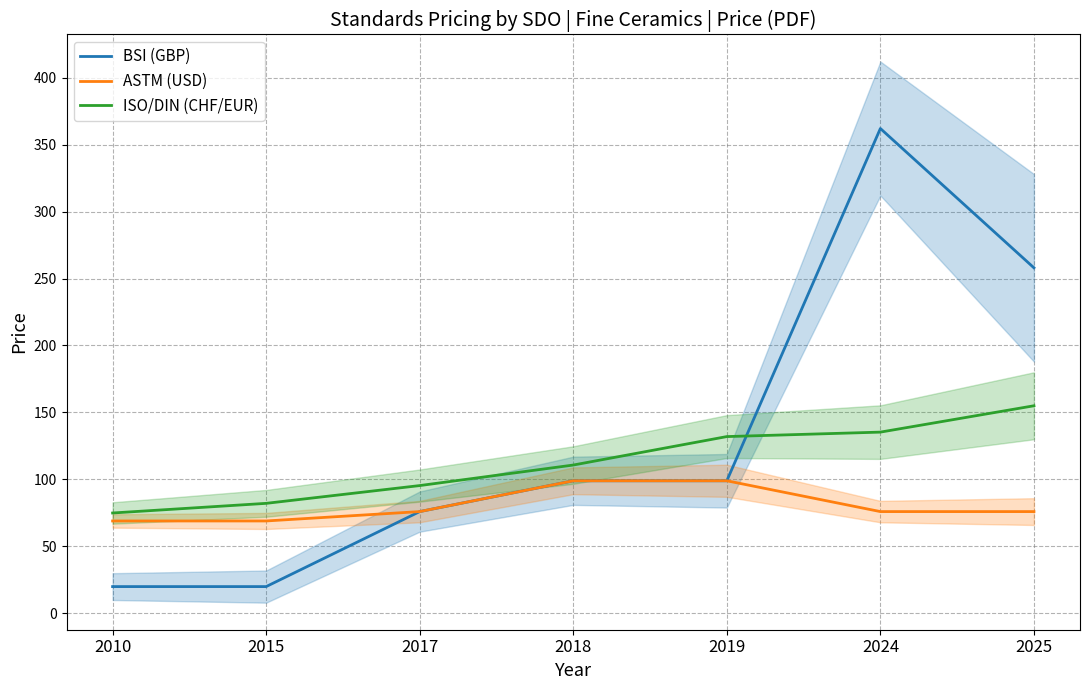

What is the difference between the maximum and minimum values in the BSI (GBP) series?

342.0